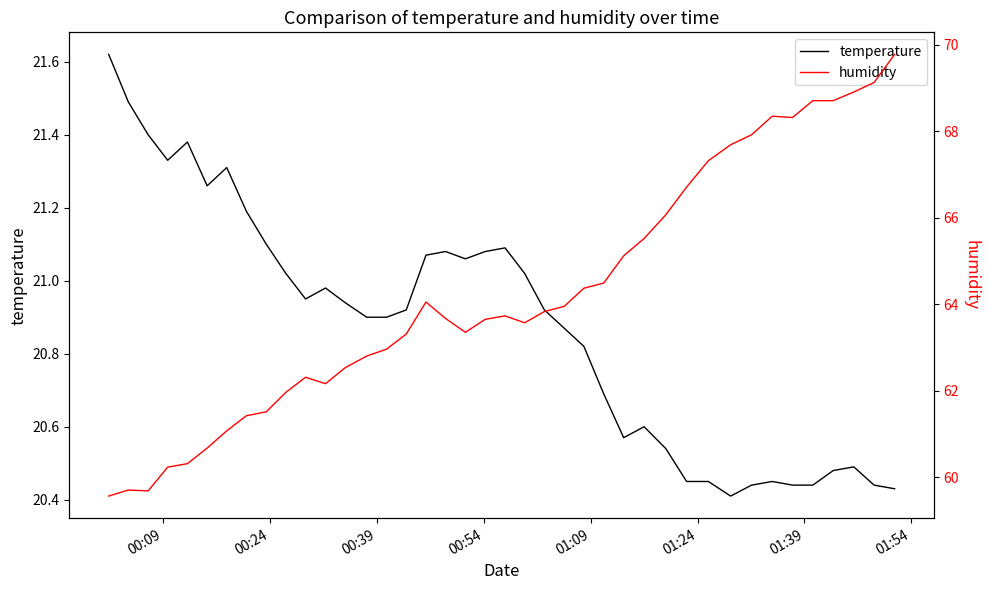

Does the chart display data point markers on the line(s)?

No